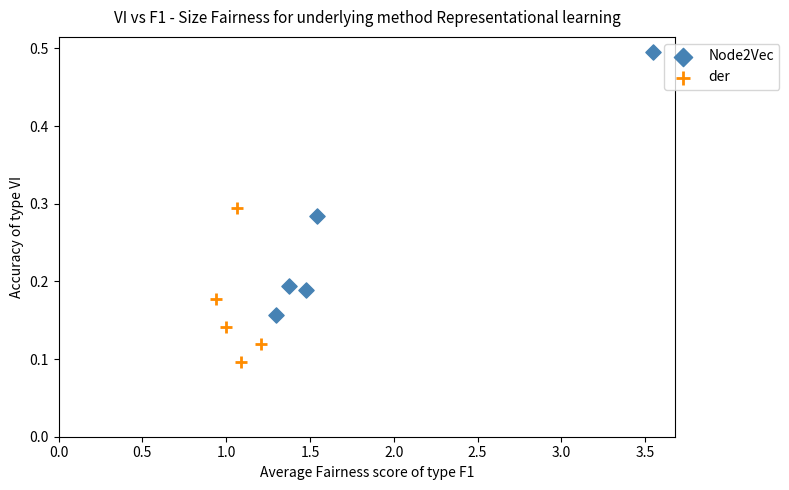

Which series reaches the maximum Y coordinate?

Node2Vec